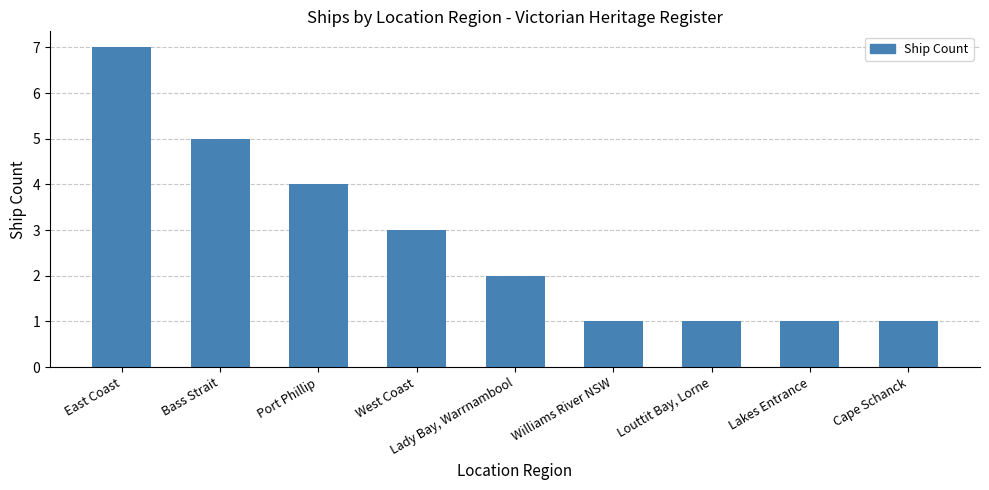

The chart shows a value of 2 at Bass Strait. True or false?

False